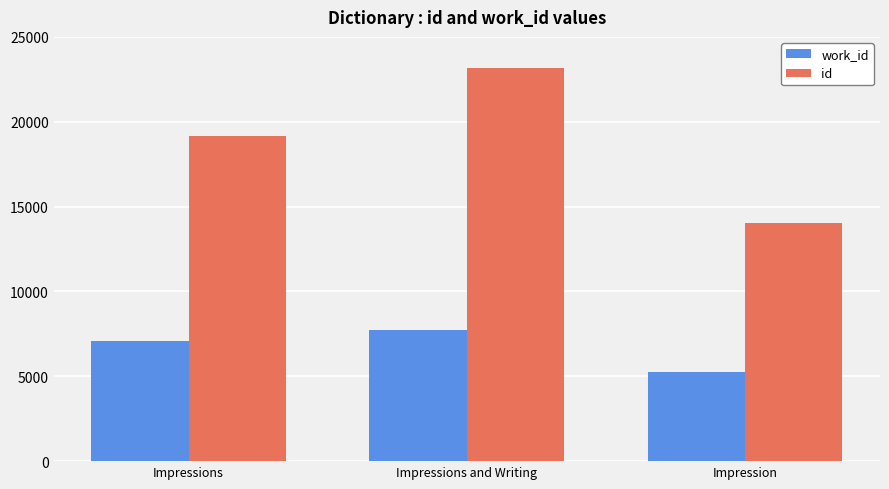

Where is work_id nearest to the value 6488?

Impressions